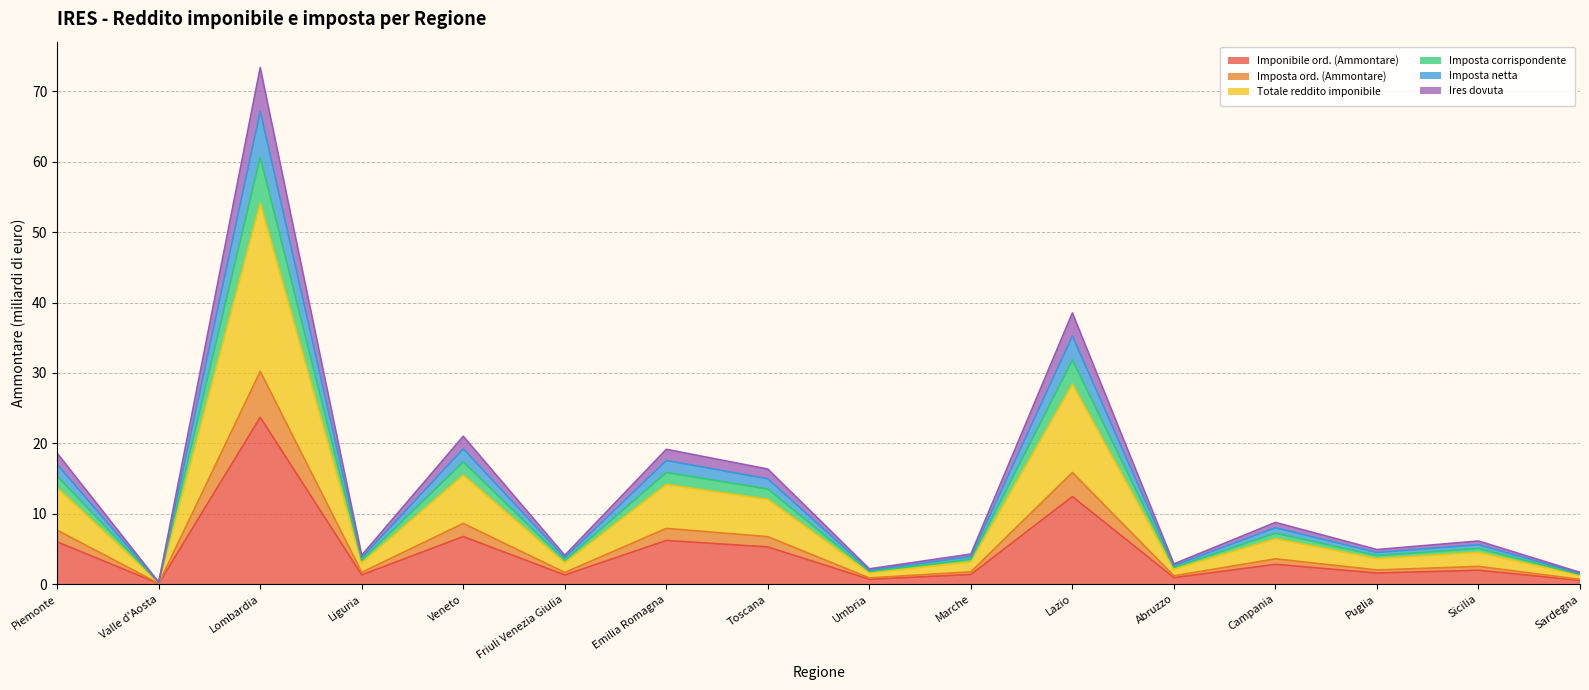

What is the total value across all series at Emilia Romagna?

19.2